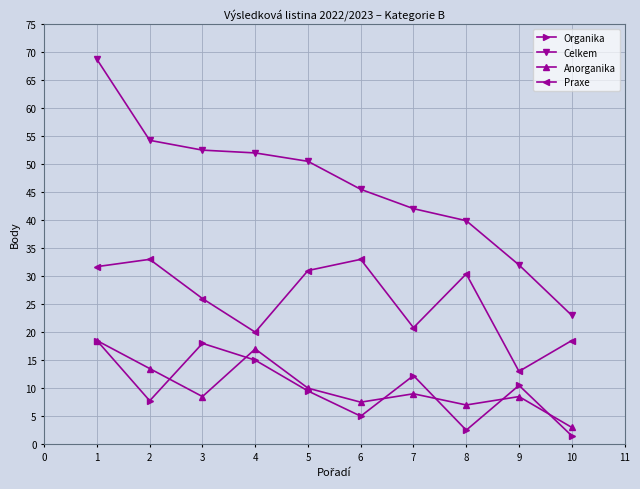

At 6, list the series in order from largest to smallest.

Celkem, Praxe, Anorganika, Organika